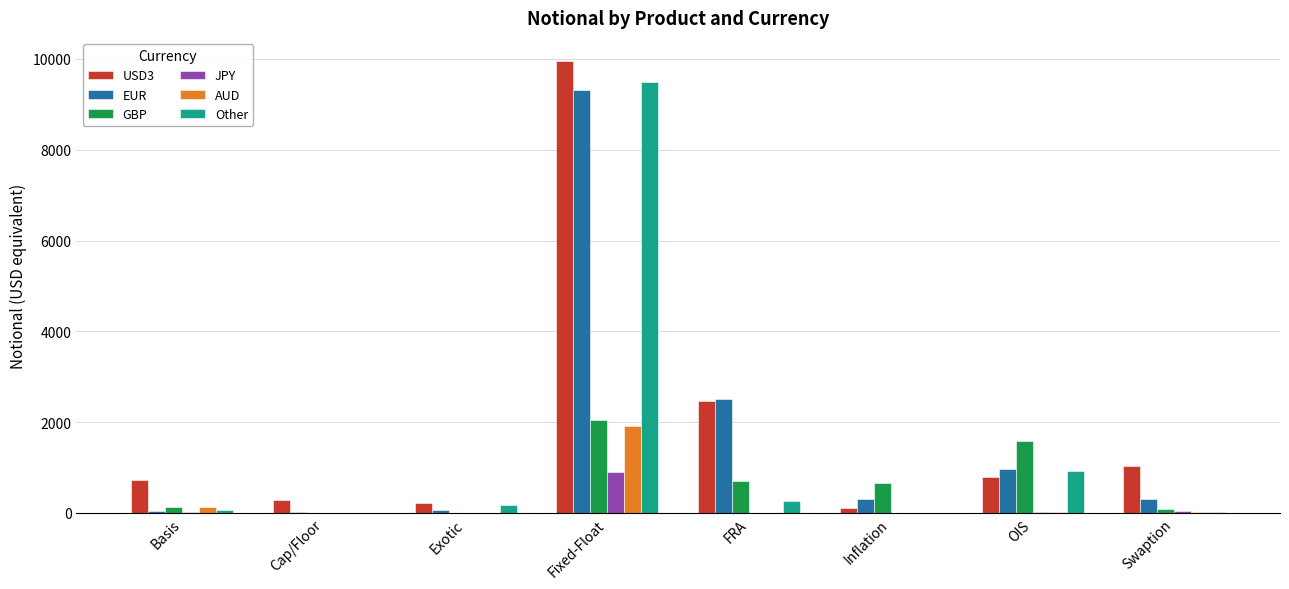

What is the sum of all JPY values?

981